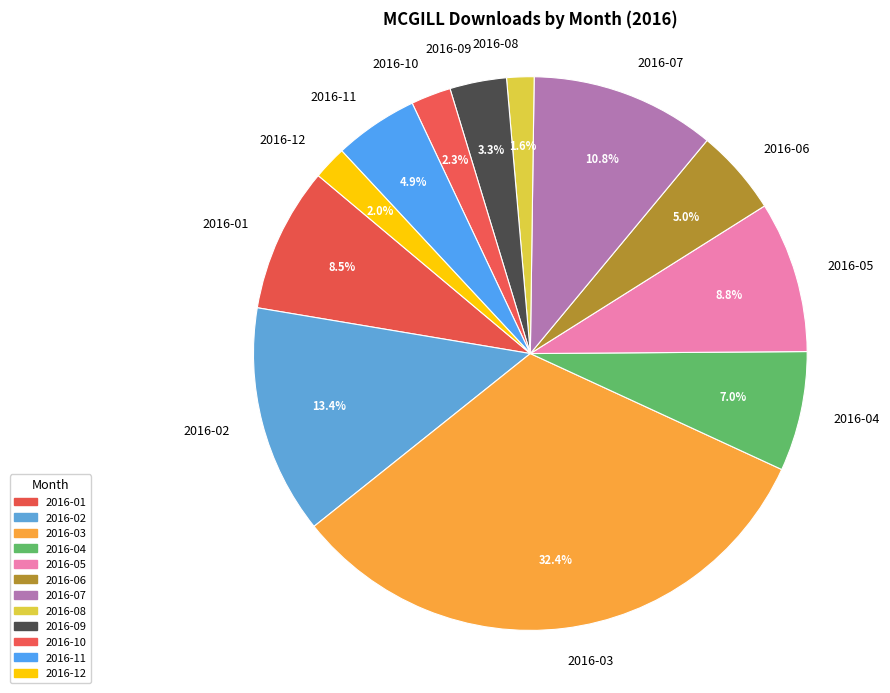

Is 2016-09 the majority of the pie?

No